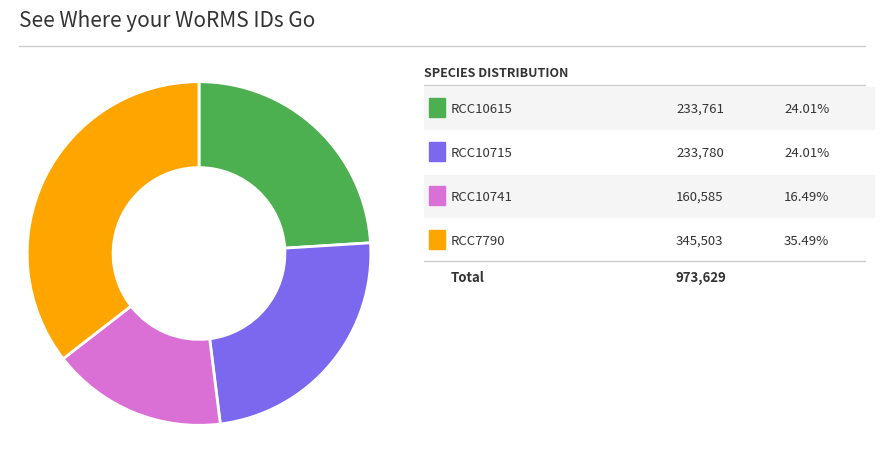

Does any single category account for the majority?

No